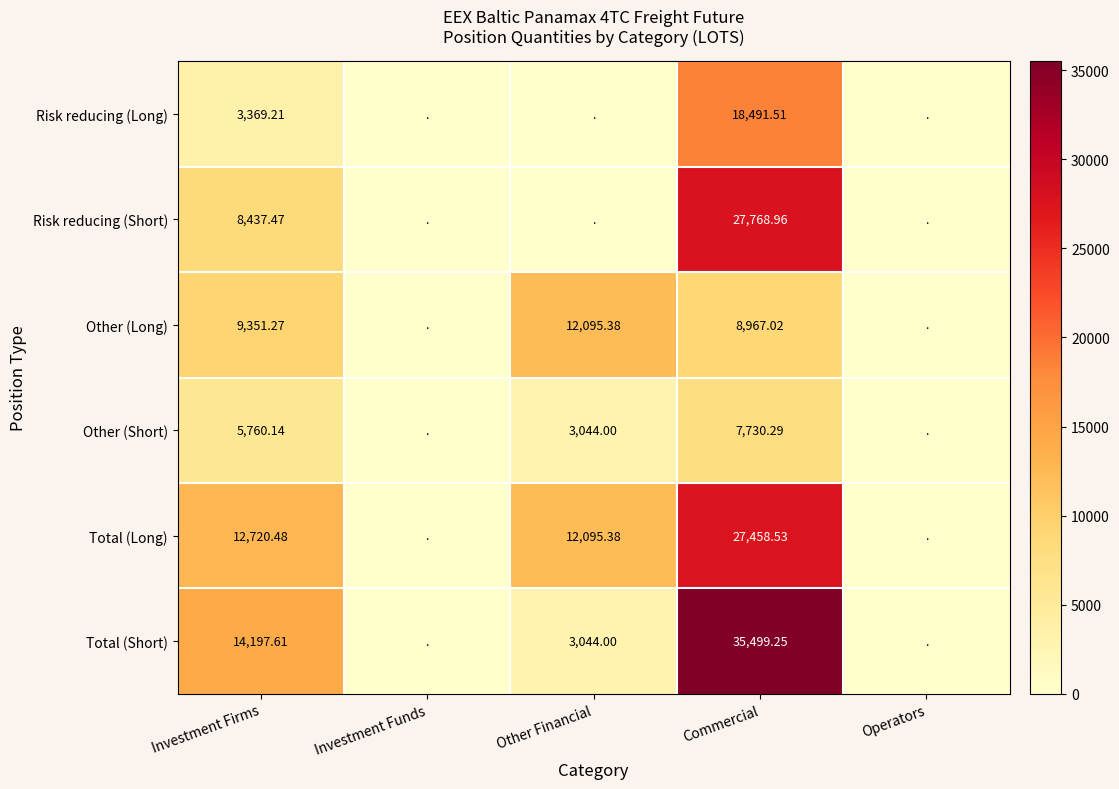

Rank the series at Commercial from highest to lowest value.

Total (Short), Risk reducing (Short), Total (Long), Risk reducing (Long), Other (Long), Other (Short)